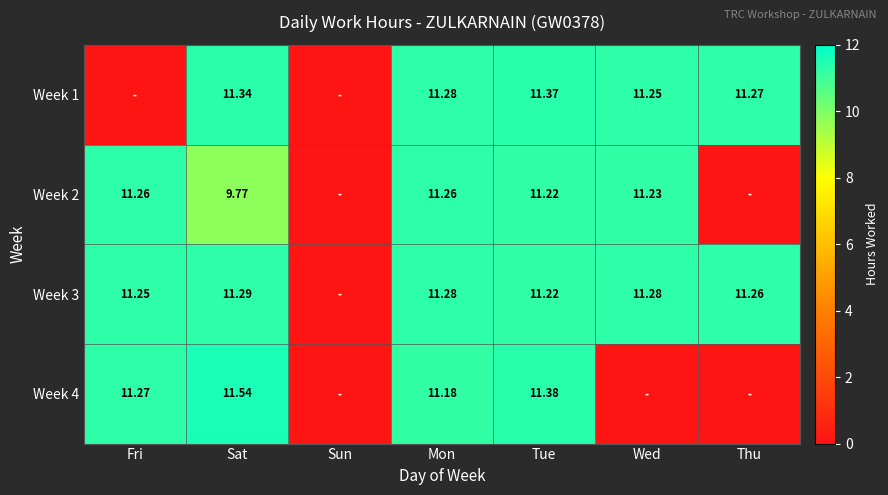

Rank the categories by Week 2 value from highest to lowest.

Fri, Mon, Wed, Tue, Sat, Sun, Thu